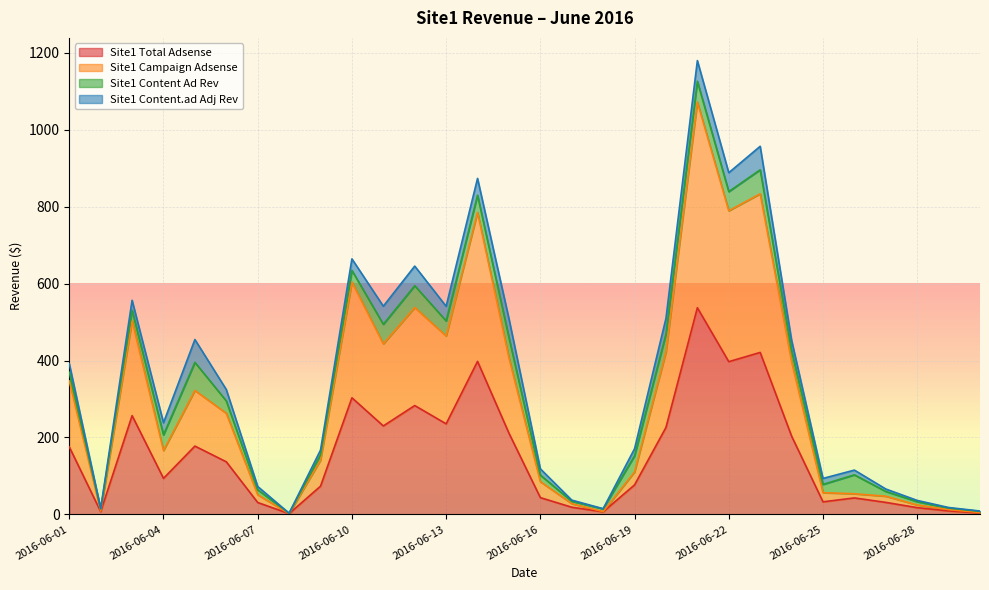

What is the highest value of the Site1 Total Adsense series?

537.5